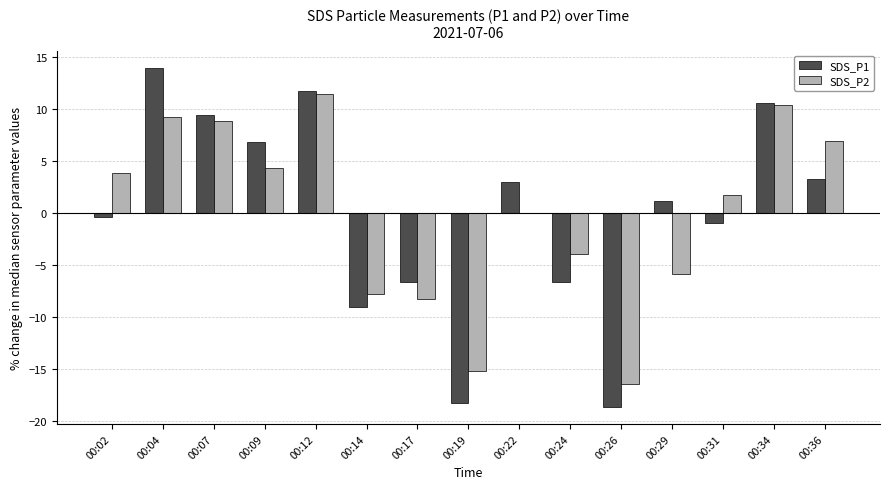

The value of SDS_P1 at 00:17 is -6.6. True or false?

True